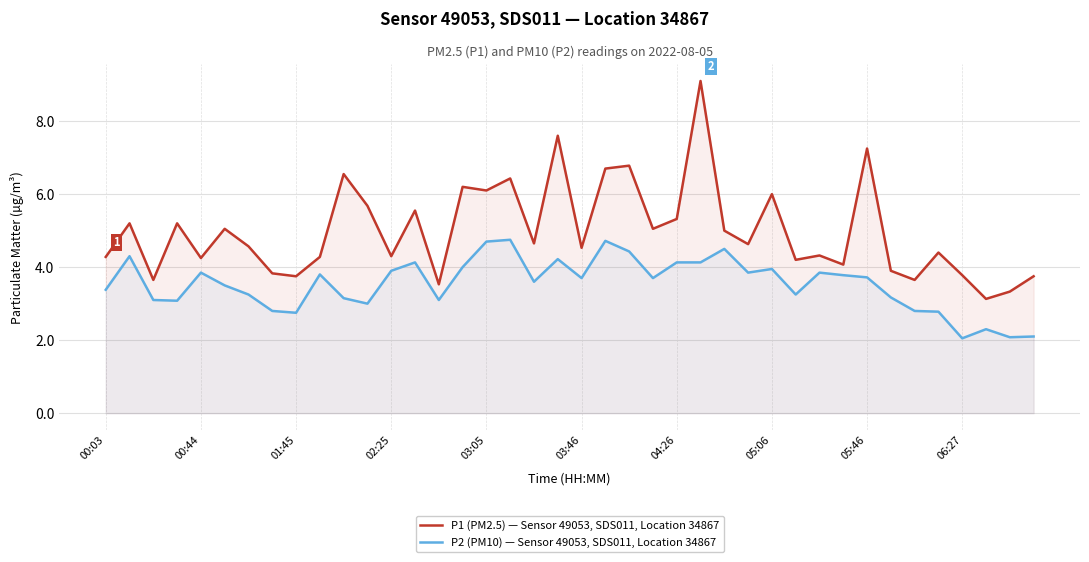

Which series has the largest total across all categories?

P1 (PM2.5) — Sensor 49053, SDS011, Location 34867